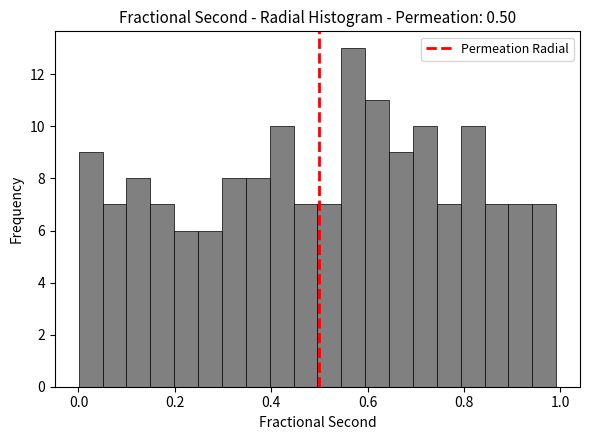

Read against the x-axis, roughly where is the centre of the tallest bar?

0.58